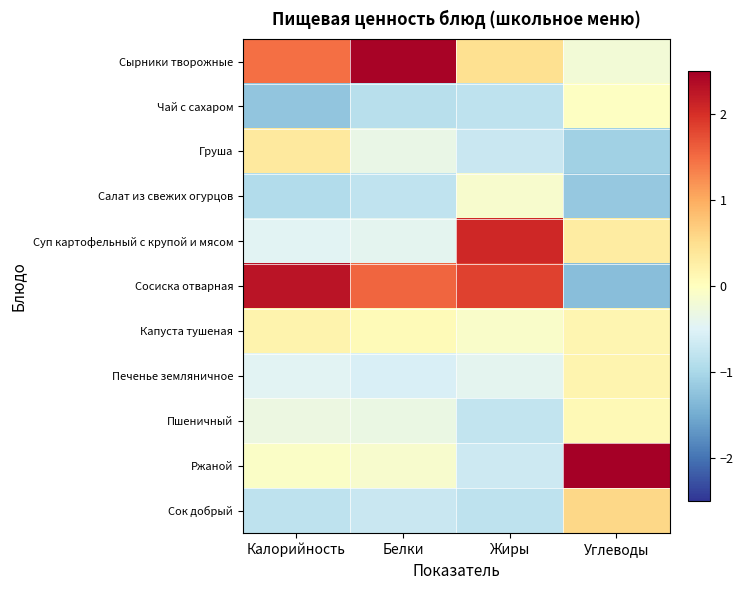

Reading right to left, extract all data points from this chart.

Сырники творожные: Углеводы=-0.2	Жиры=0.5	Белки=2.5	Калорийность=1.5
Чай с сахаром: Углеводы=-0.0	Жиры=-0.8	Белки=-0.9	Калорийность=-1.2
Груша: Углеводы=-1.1	Жиры=-0.7	Белки=-0.3	Калорийность=0.3
Салат из свежих огурцов: Углеводы=-1.2	Жиры=-0.1	Белки=-0.8	Калорийность=-0.9
Суп картофельный с крупой и мясом: Углеводы=0.3	Жиры=2.1	Белки=-0.4	Калорийность=-0.5
Сосиска отварная: Углеводы=-1.3	Жиры=1.8	Белки=1.5	Калорийность=2.3
Капуста тушеная: Углеводы=0.2	Жиры=-0.1	Белки=0.1	Калорийность=0.2
Печенье земляничное: Углеводы=0.2	Жиры=-0.4	Белки=-0.6	Калорийность=-0.5
Пшеничный: Углеводы=0.1	Жиры=-0.8	Белки=-0.3	Калорийность=-0.3
Ржаной: Углеводы=2.5	Жиры=-0.7	Белки=-0.1	Калорийность=-0.1
Сок добрый: Углеводы=0.6	Жиры=-0.8	Белки=-0.7	Калорийность=-0.8